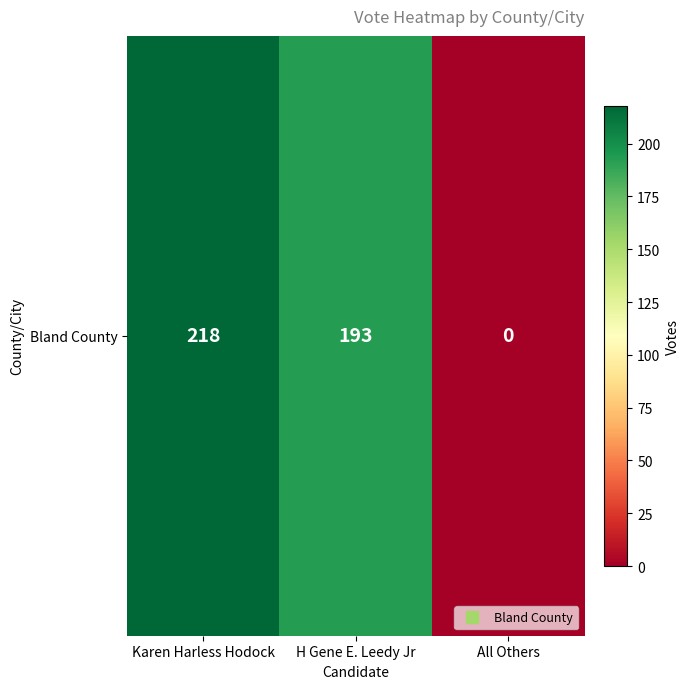

List the labels in order of value, largest first.

Karen Harless Hodock, H Gene E. Leedy Jr, All Others